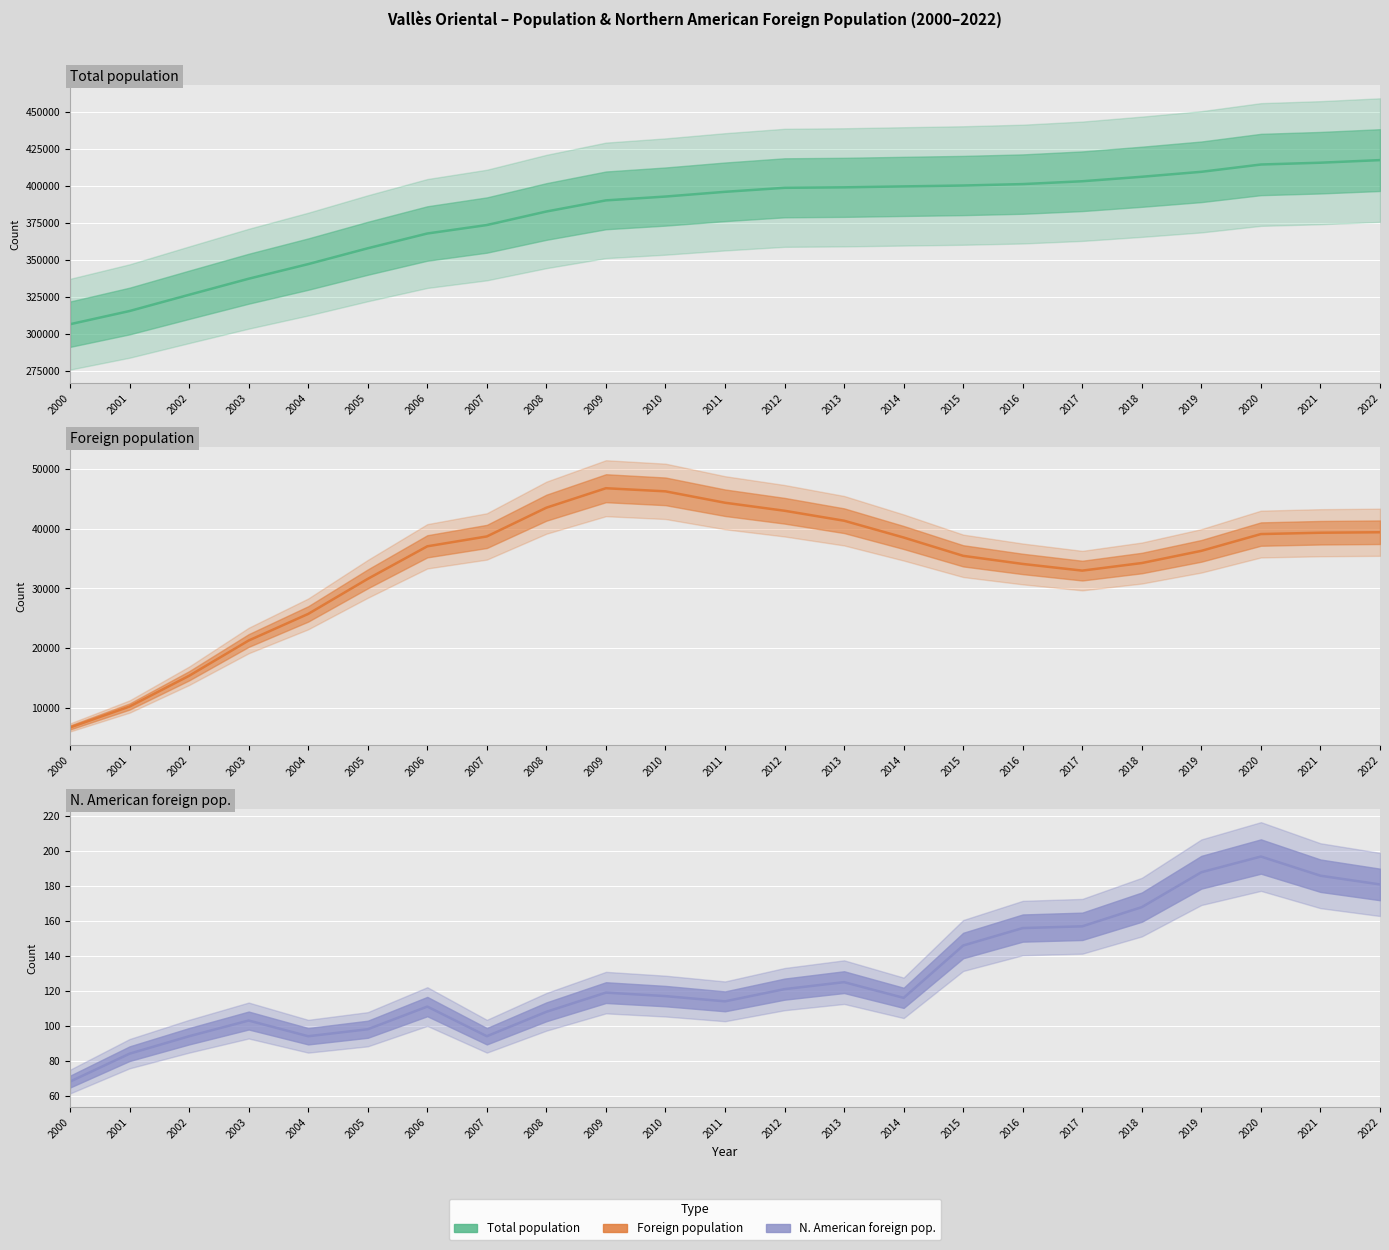

Reading right to left, list all the values displayed in this chart.

Total population: 417543	415789	414570	409638	406289	403259	401338	400375	399781	399148	398826	396118	392921	390336	382820	373671	367956	357974	347281	337403	326562	315582	306665
Foreign population: 39392	39311	39088	36285	34250	32984	34098	35452	38514	41316	42980	44318	46220	46742	43492	38692	37043	31607	25756	21314	15424	10291	6795
N. American foreign pop.: 181	186	197	188	168	157	156	146	116	125	121	114	117	119	108	94	111	98	94	103	94	84	68